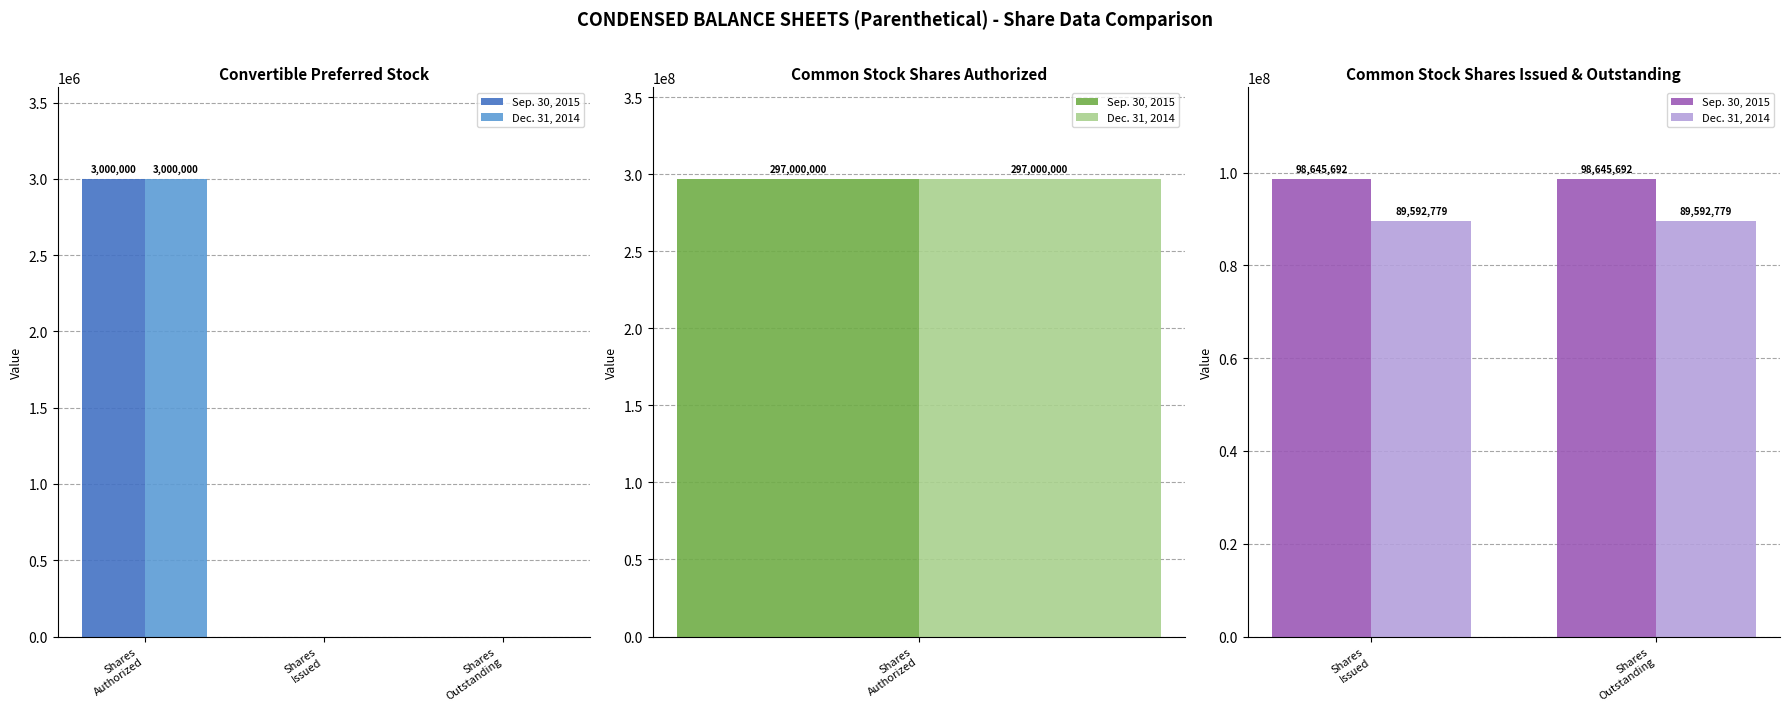

At which label does Dec. 31, 2014 reach its peak?

Shares Issued